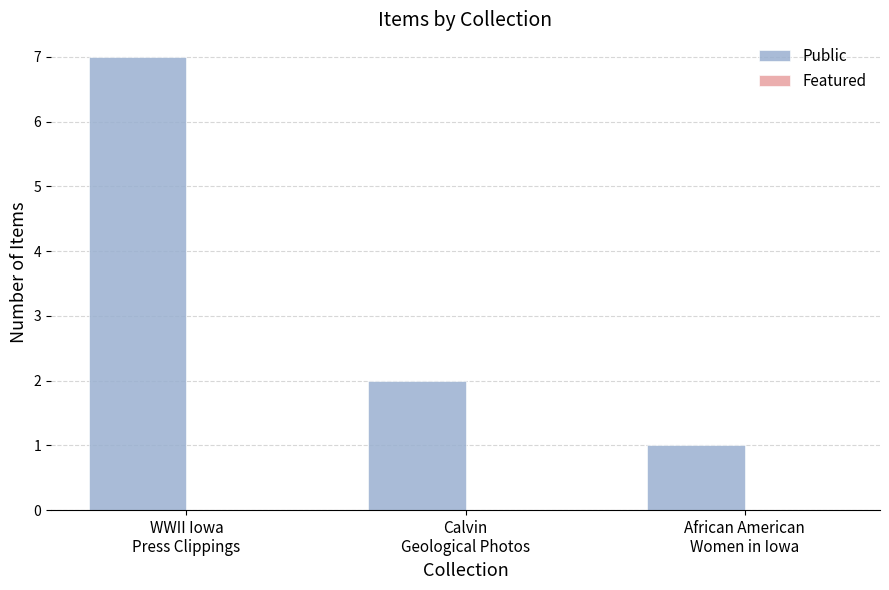

How many bars are there in total?

3